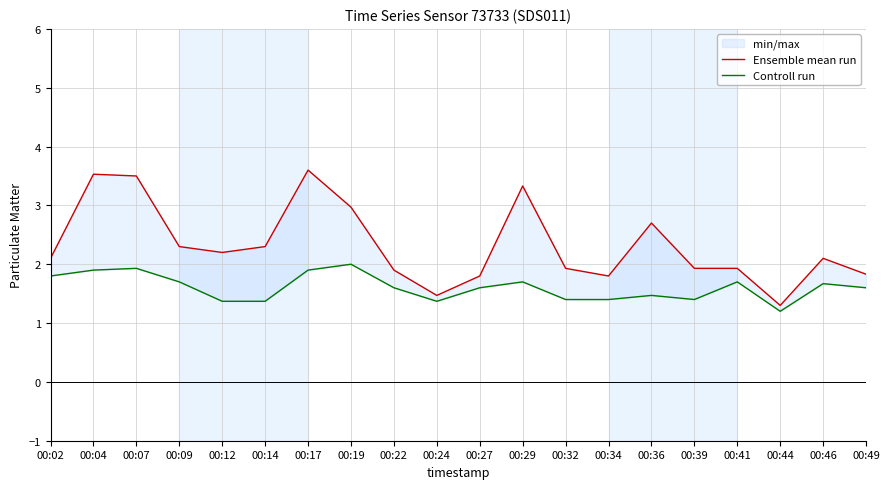

Which category has the highest value across all series?

00:17